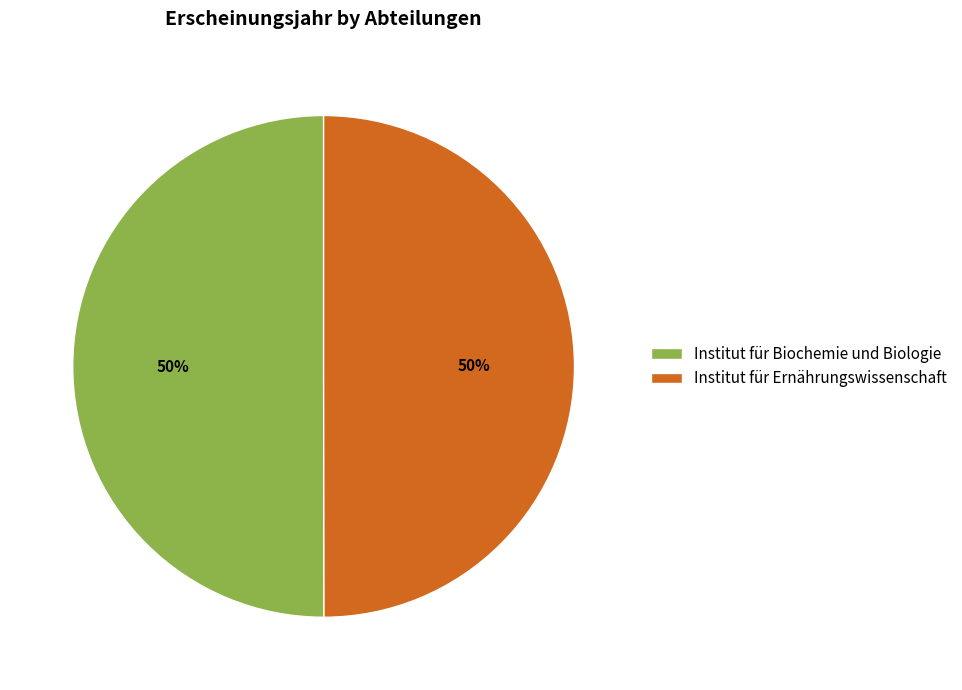

To the nearest percent, what is the combined percentage of Institut für Ernährungswissenschaft and Institut für Biochemie und Biologie?

100%